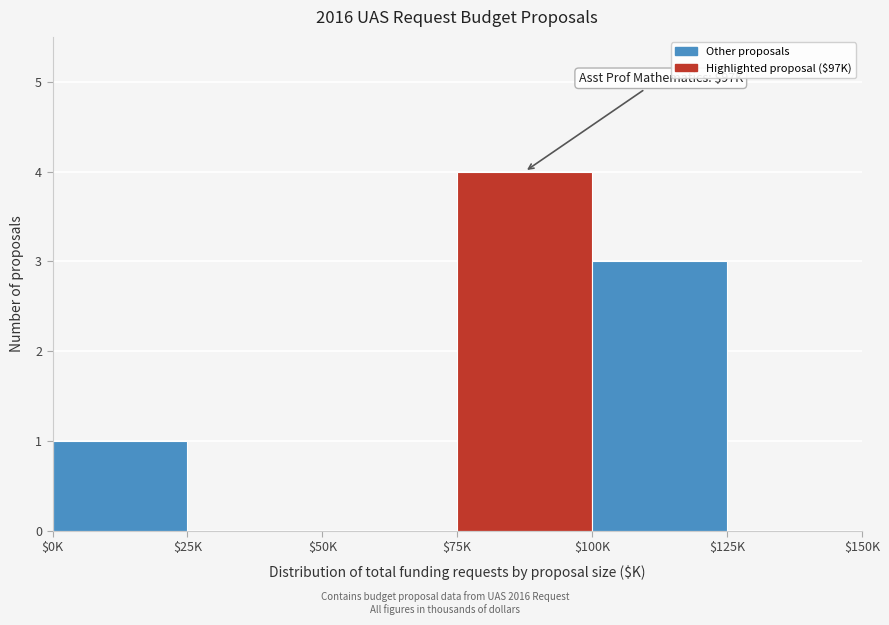

Which label corresponds to the largest value in the chart?

$75K